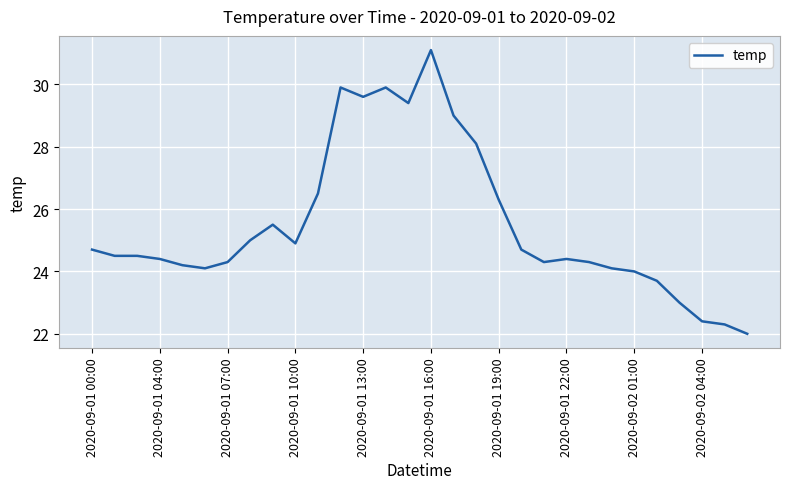

What is the greatest value displayed?

31.1